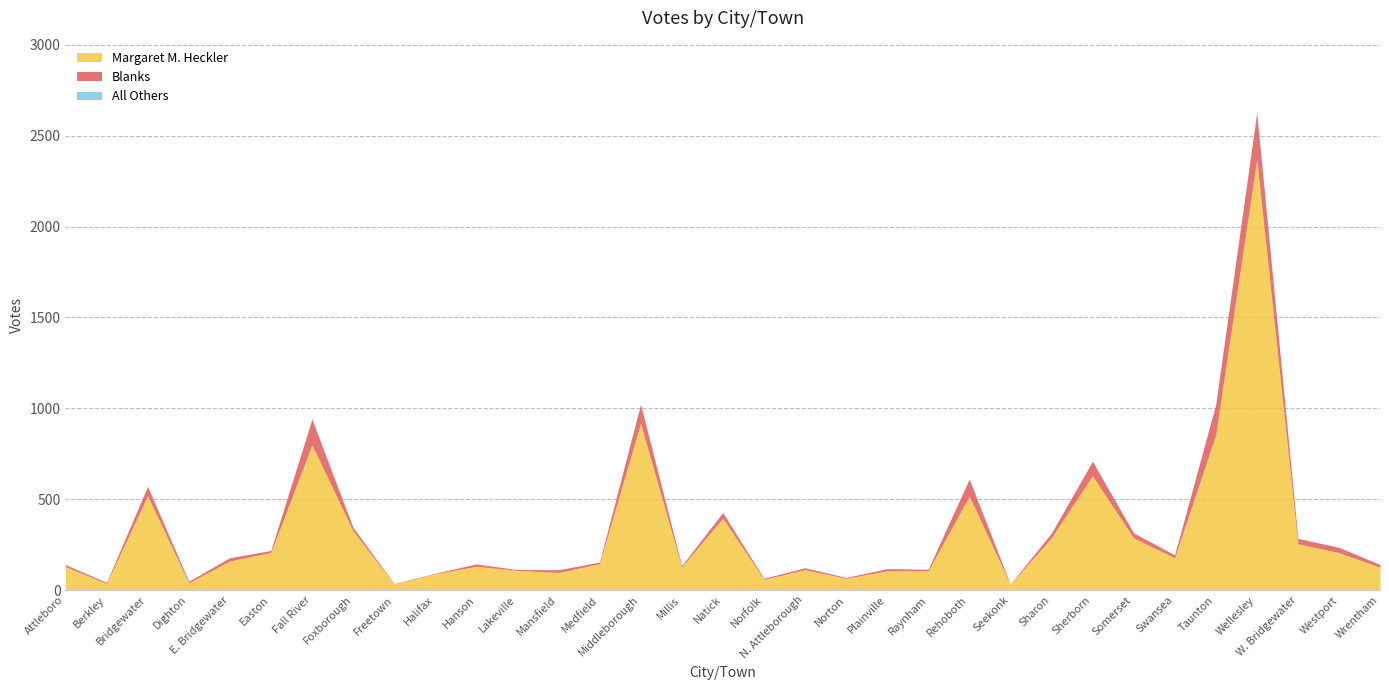

What is the spread (max minus min) of values at Rehoboth?

517